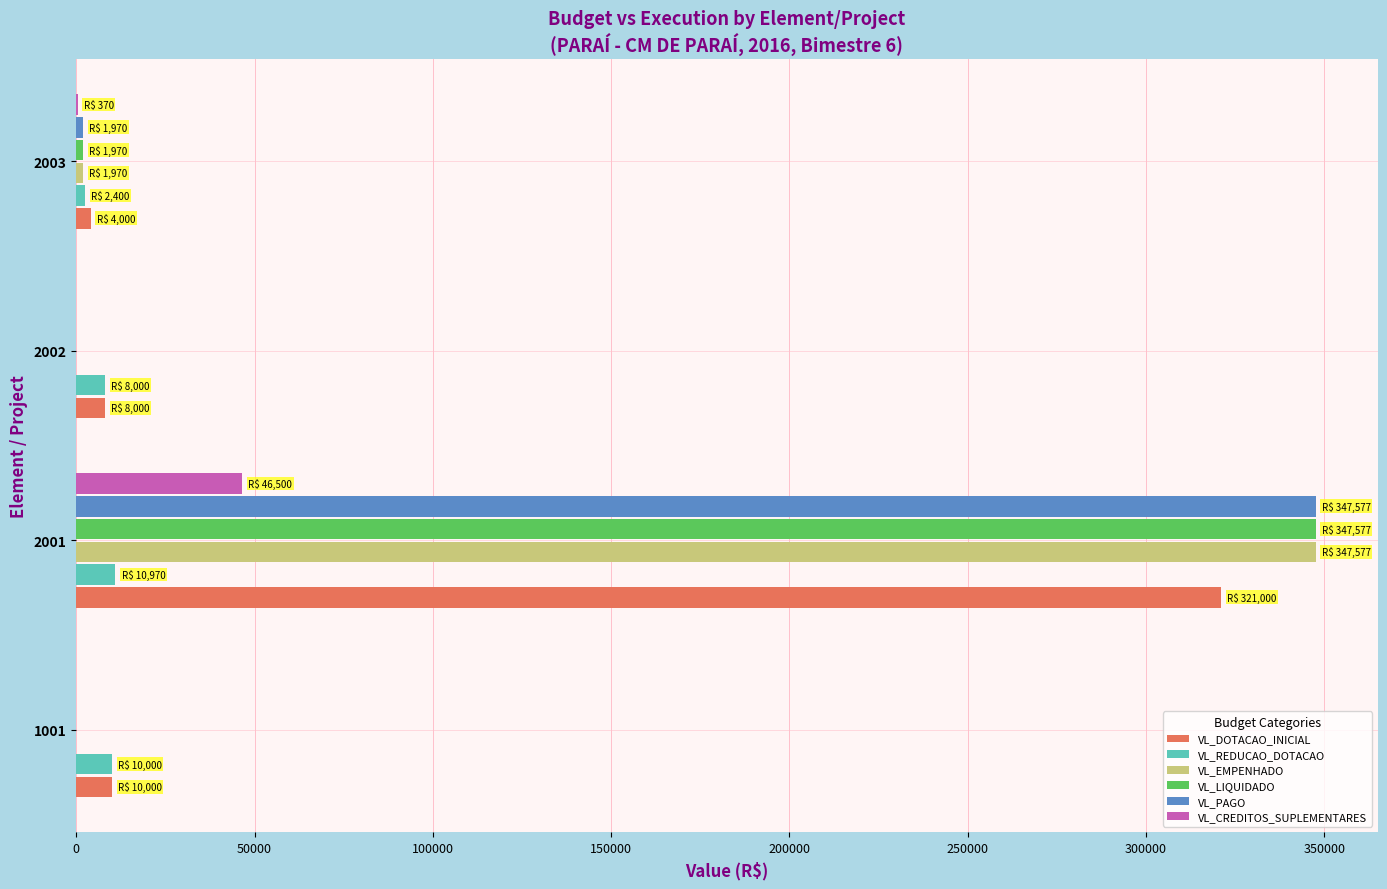

What are all the series names shown in the legend?

VL_DOTACAO_INICIAL, VL_REDUCAO_DOTACAO, VL_EMPENHADO, VL_LIQUIDADO, VL_PAGO, VL_CREDITOS_SUPLEMENTARES